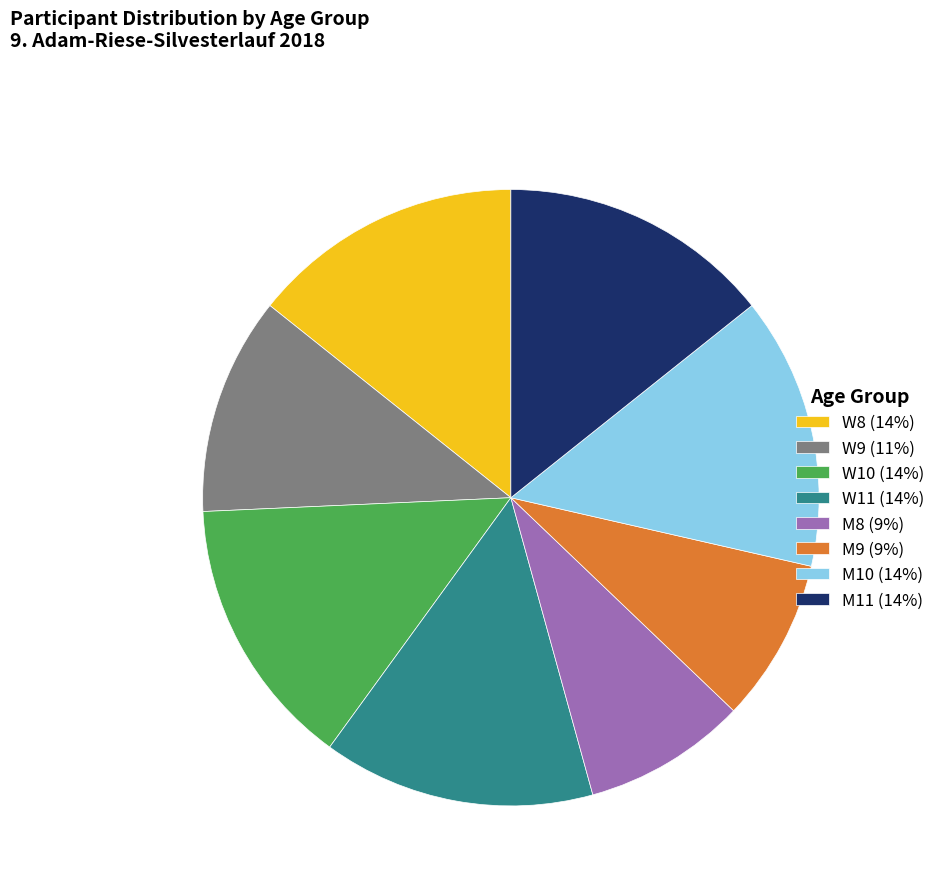

How many slices are in this pie chart?

8